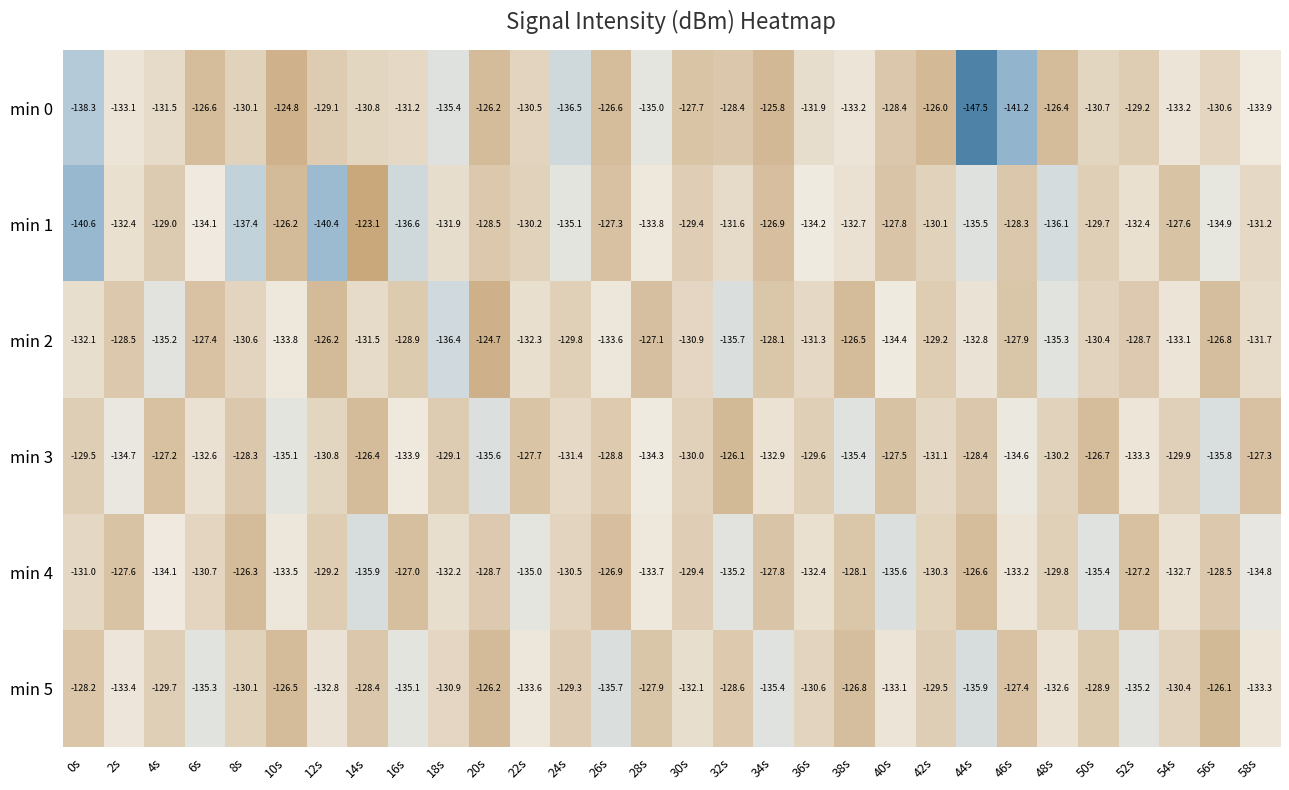

What is the minimum value shown in the chart?

-147.5